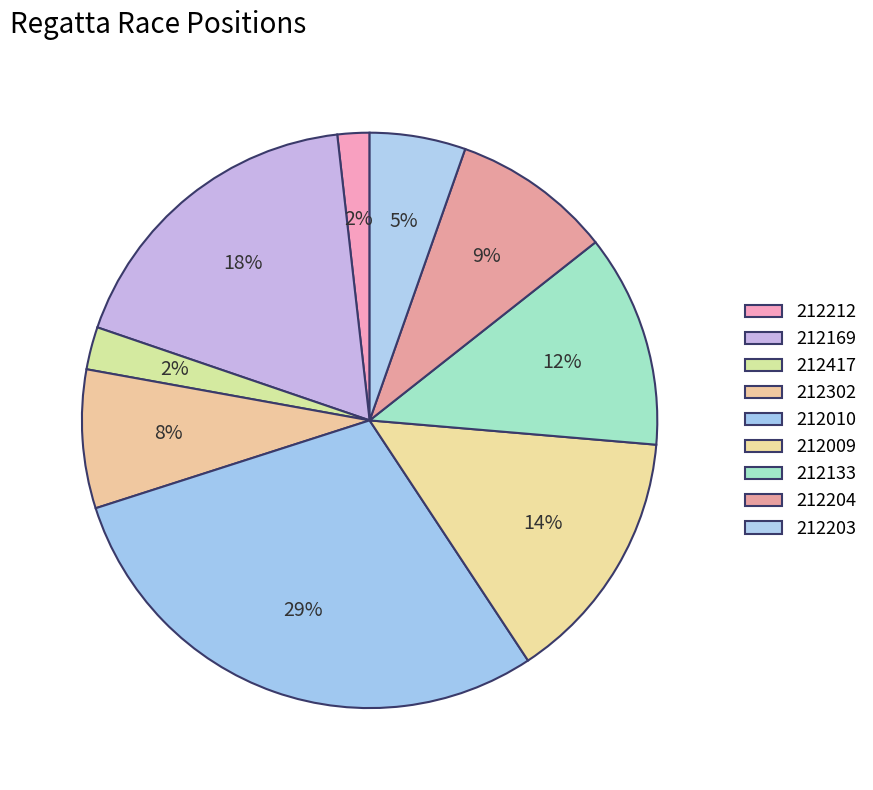

The 212169 slice represents 4% of the pie. True or false?

False